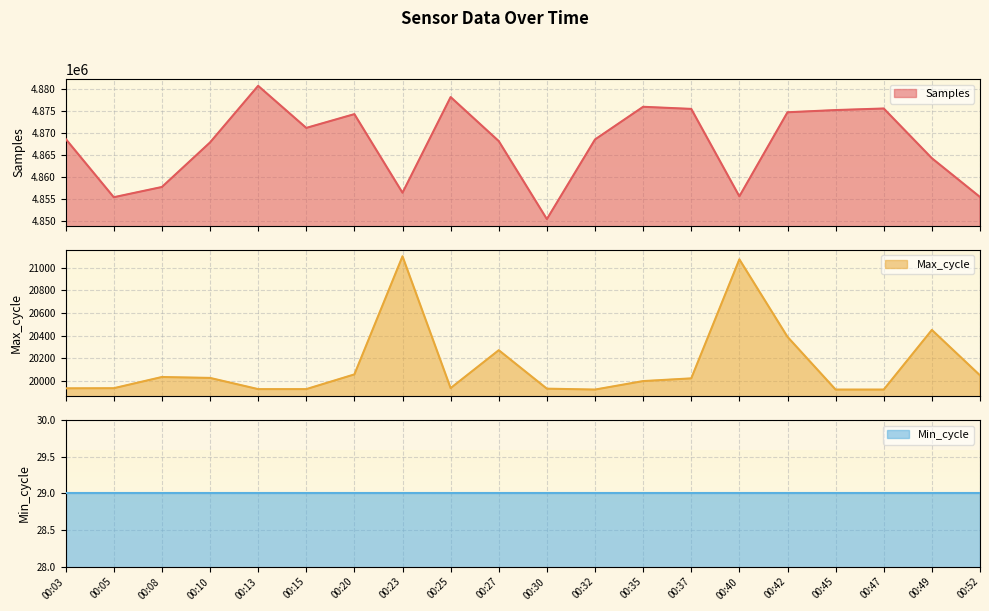

What is the difference between the Max_cycle values at 00:13 and 00:10?

99